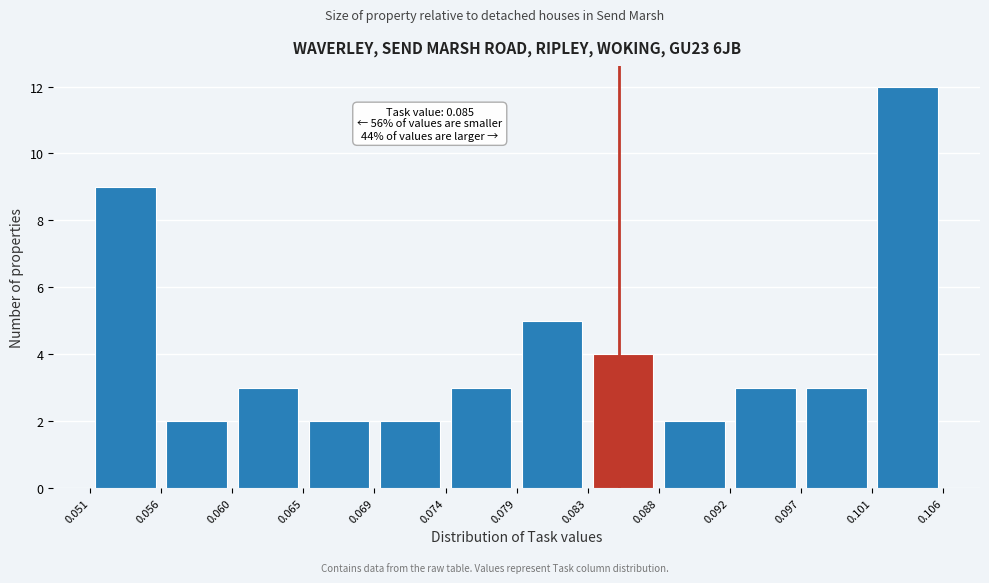

Over which range of the x-axis is the bar tallest?

0.101 to 0.106